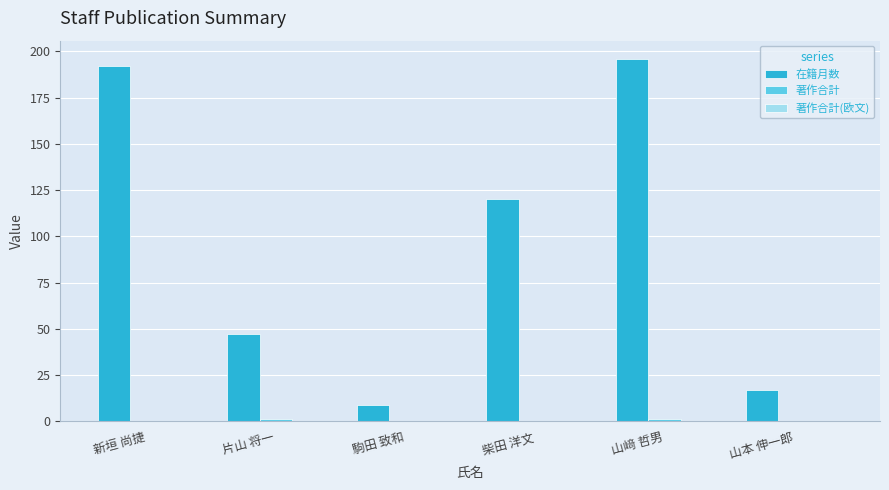

Which series changed the most between 山﨑 哲男 and 山本 伸一郎?

在籍月数